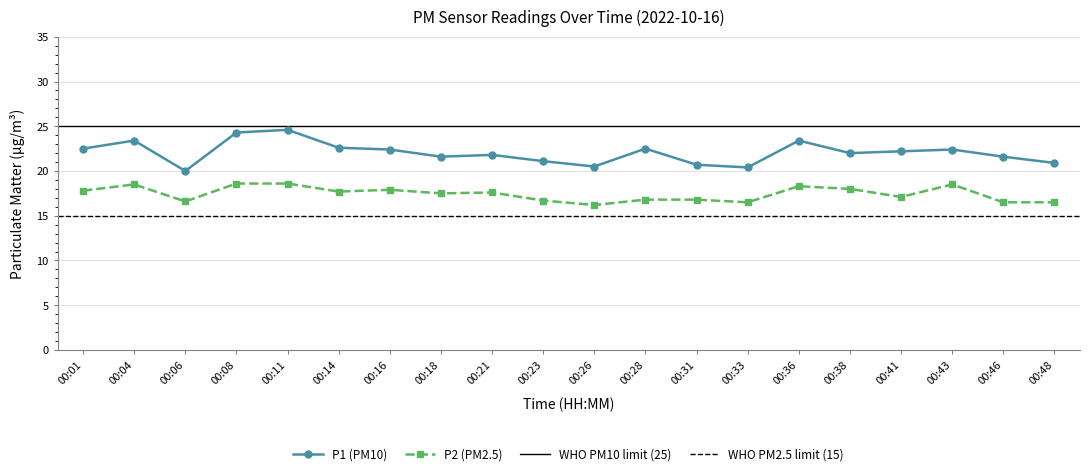

The P2 series shows 11.0 at 00:26. True or false?

False